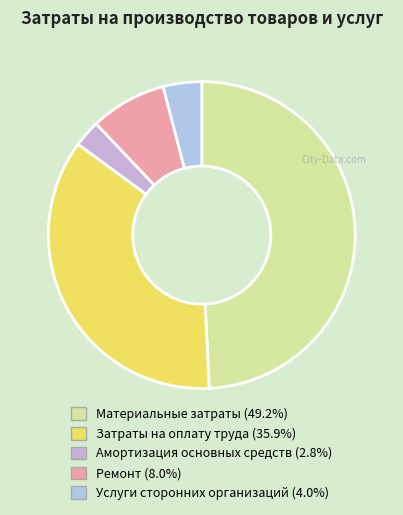

What is the ratio of the value at Материальные затраты to the value at Услуги сторонних организаций?

12.2